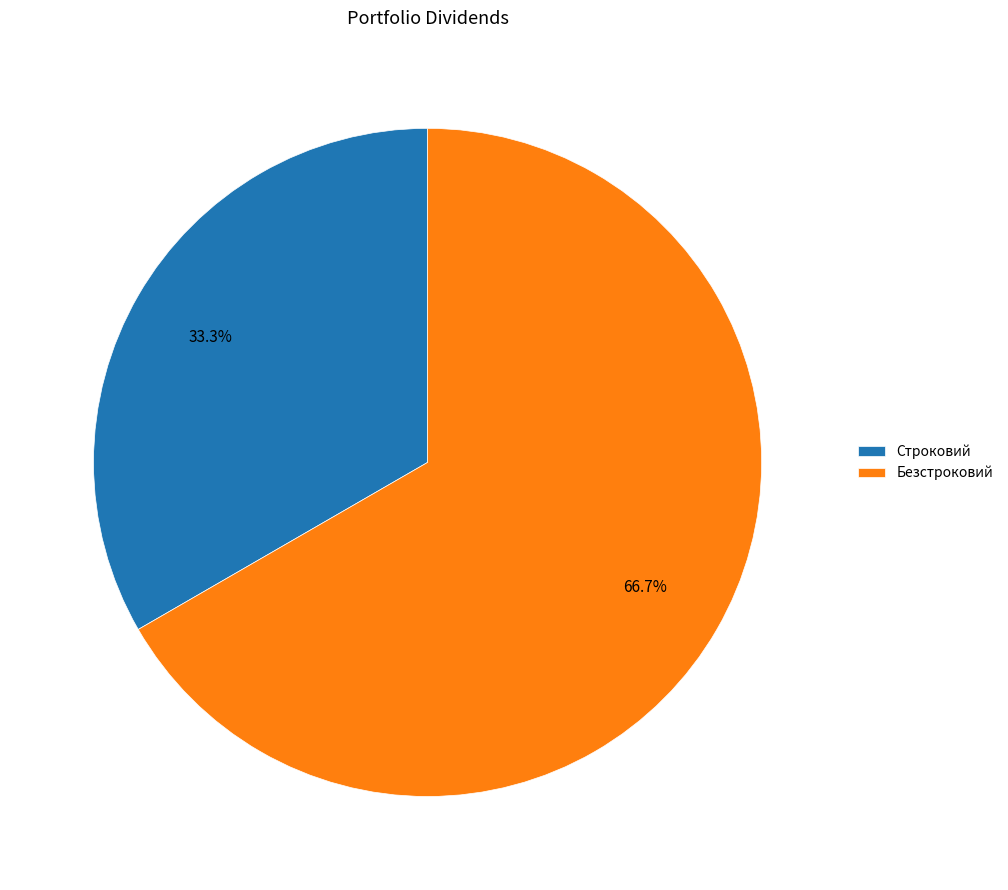

The Строковий slice represents 33% of the pie. True or false?

True